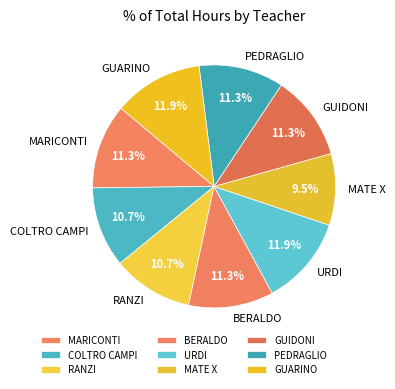

Is the sum of PEDRAGLIO and MARICONTI greater than half?

No